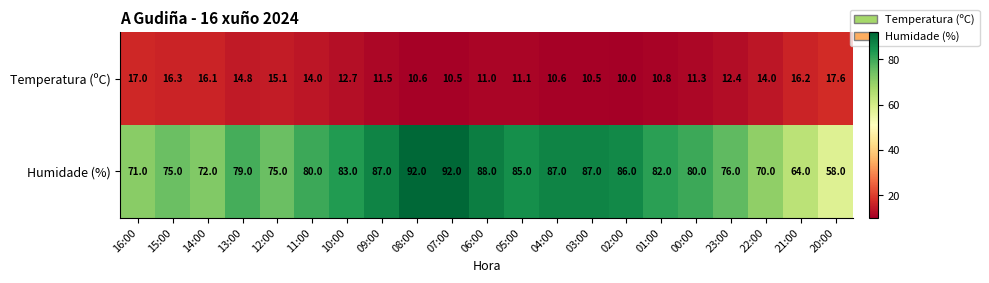

Which category has the lowest value in the Humidade (%) series?

20:00